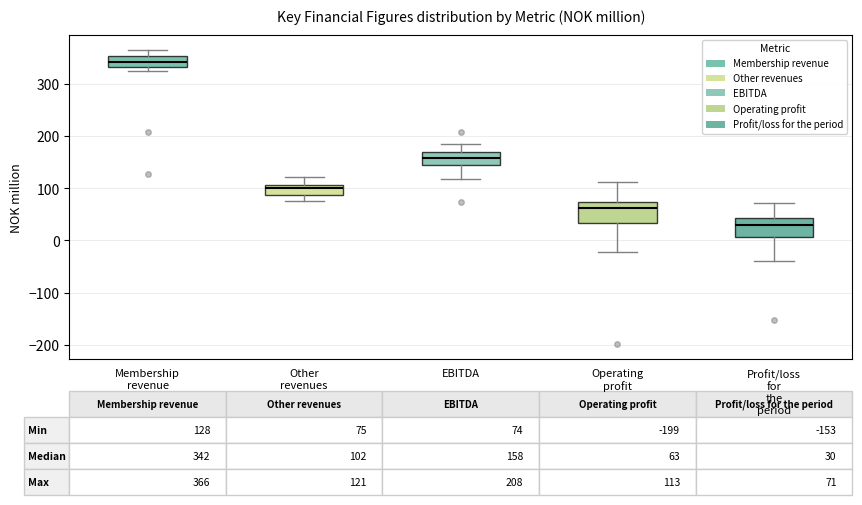

Which box's median line is the lowest?

Profit/loss for the period